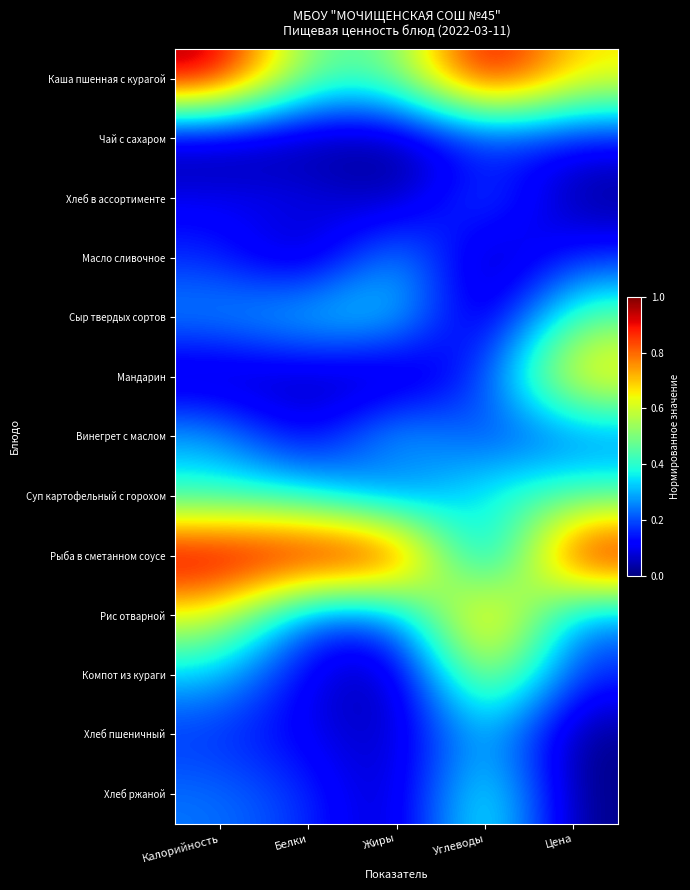

At how many categories does at least one series exceed 0?

5